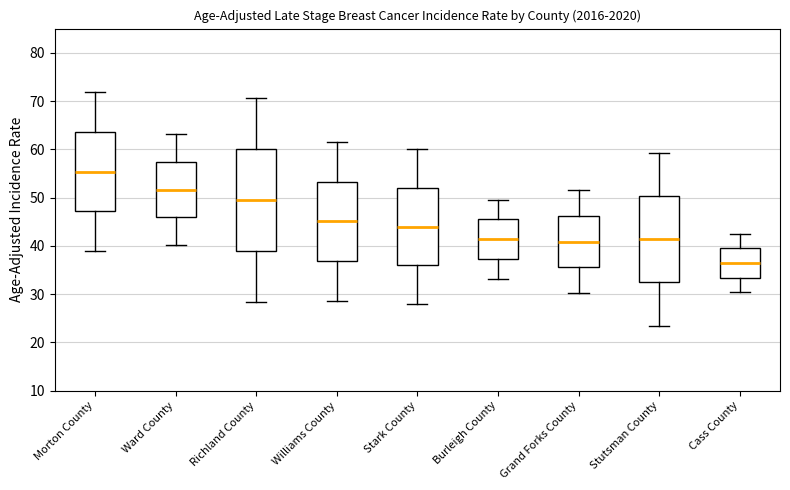

Which box's median line is the lowest?

Cass County